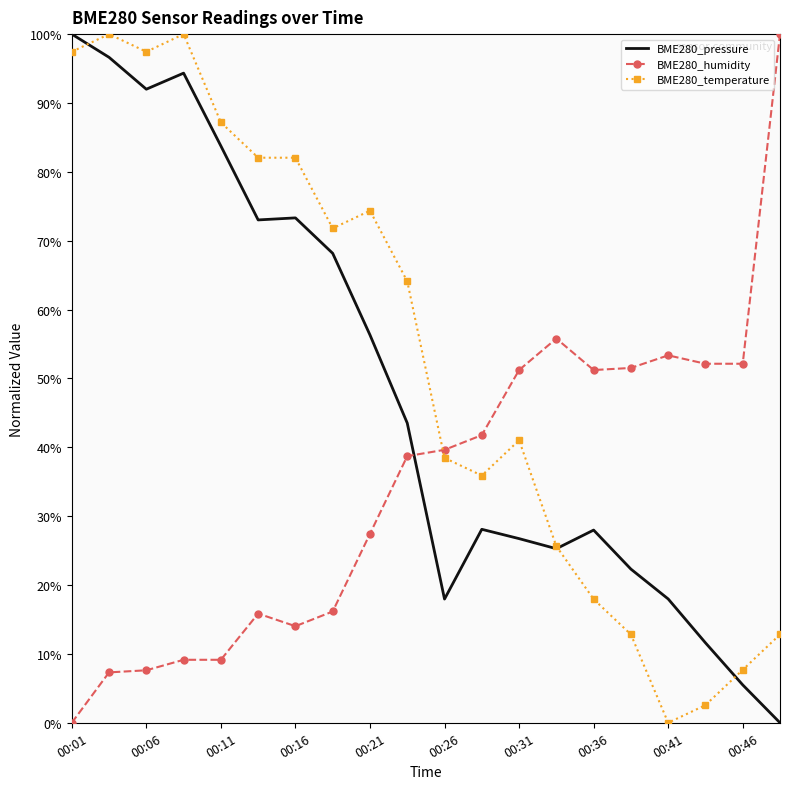

At how many categories does at least one series exceed 46?

18